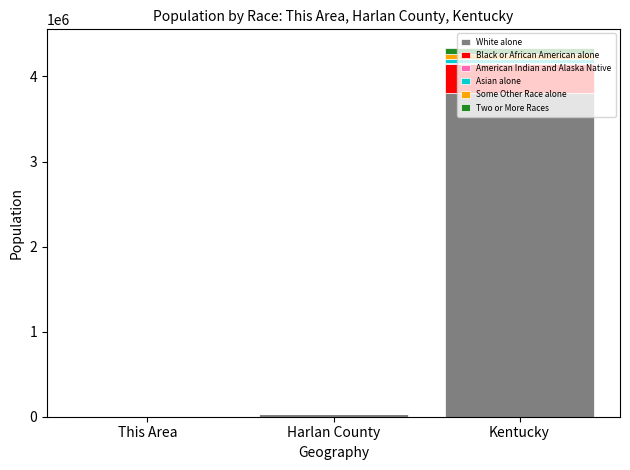

At which category is the sum across all series the highest?

Kentucky